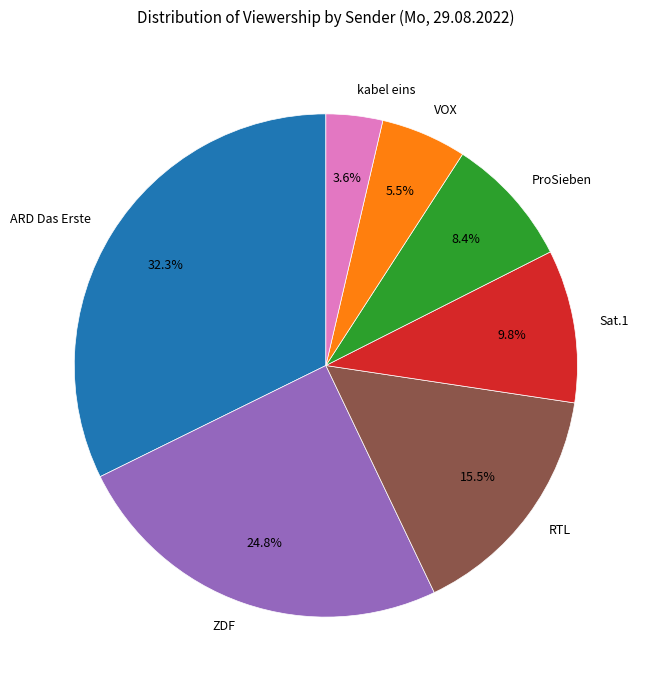

Which has a higher value, ProSieben or RTL?

RTL